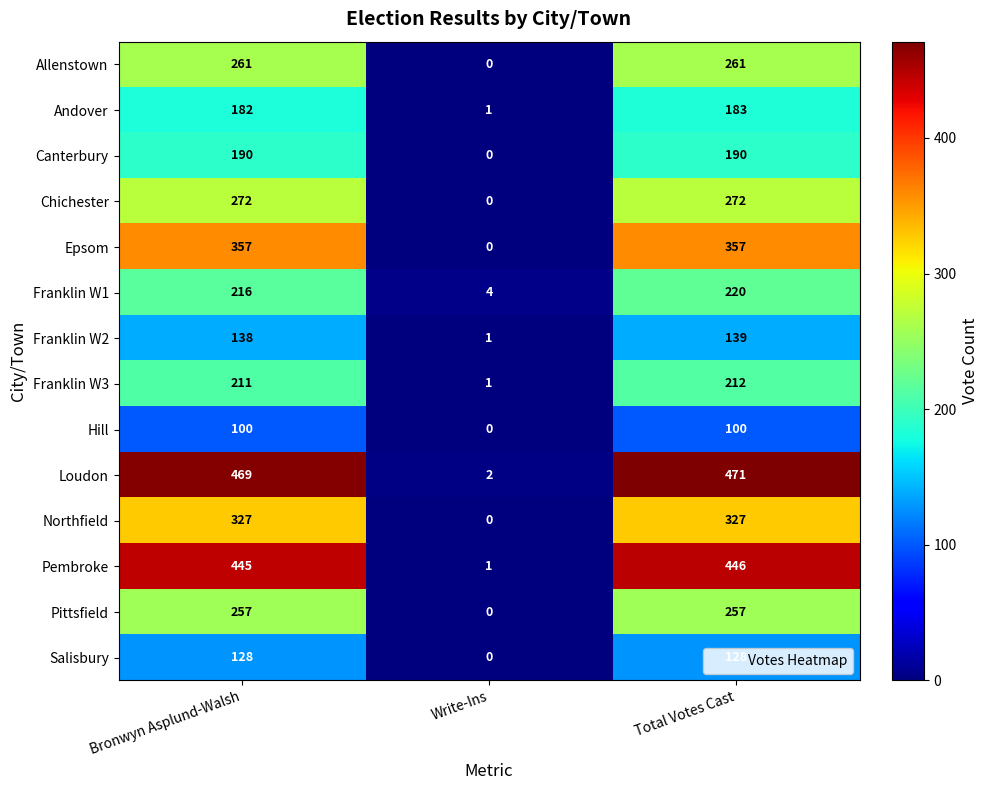

The Franklin W1 series shows 108 at Total Votes Cast. True or false?

False